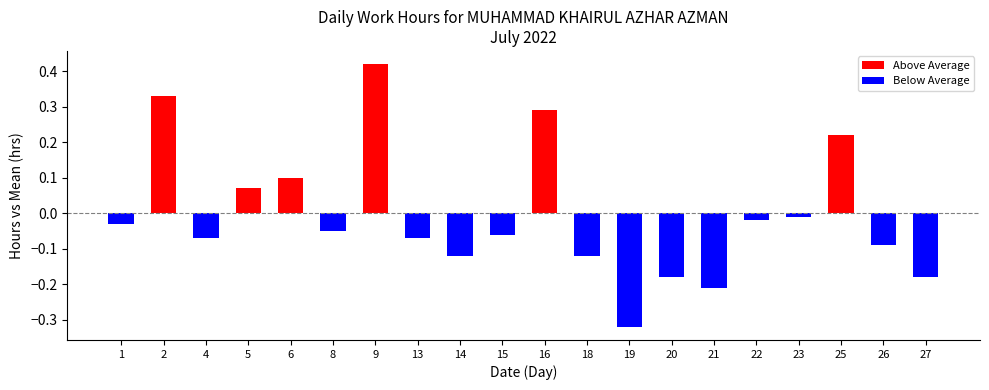

Between 1 and 18, which is larger?

1